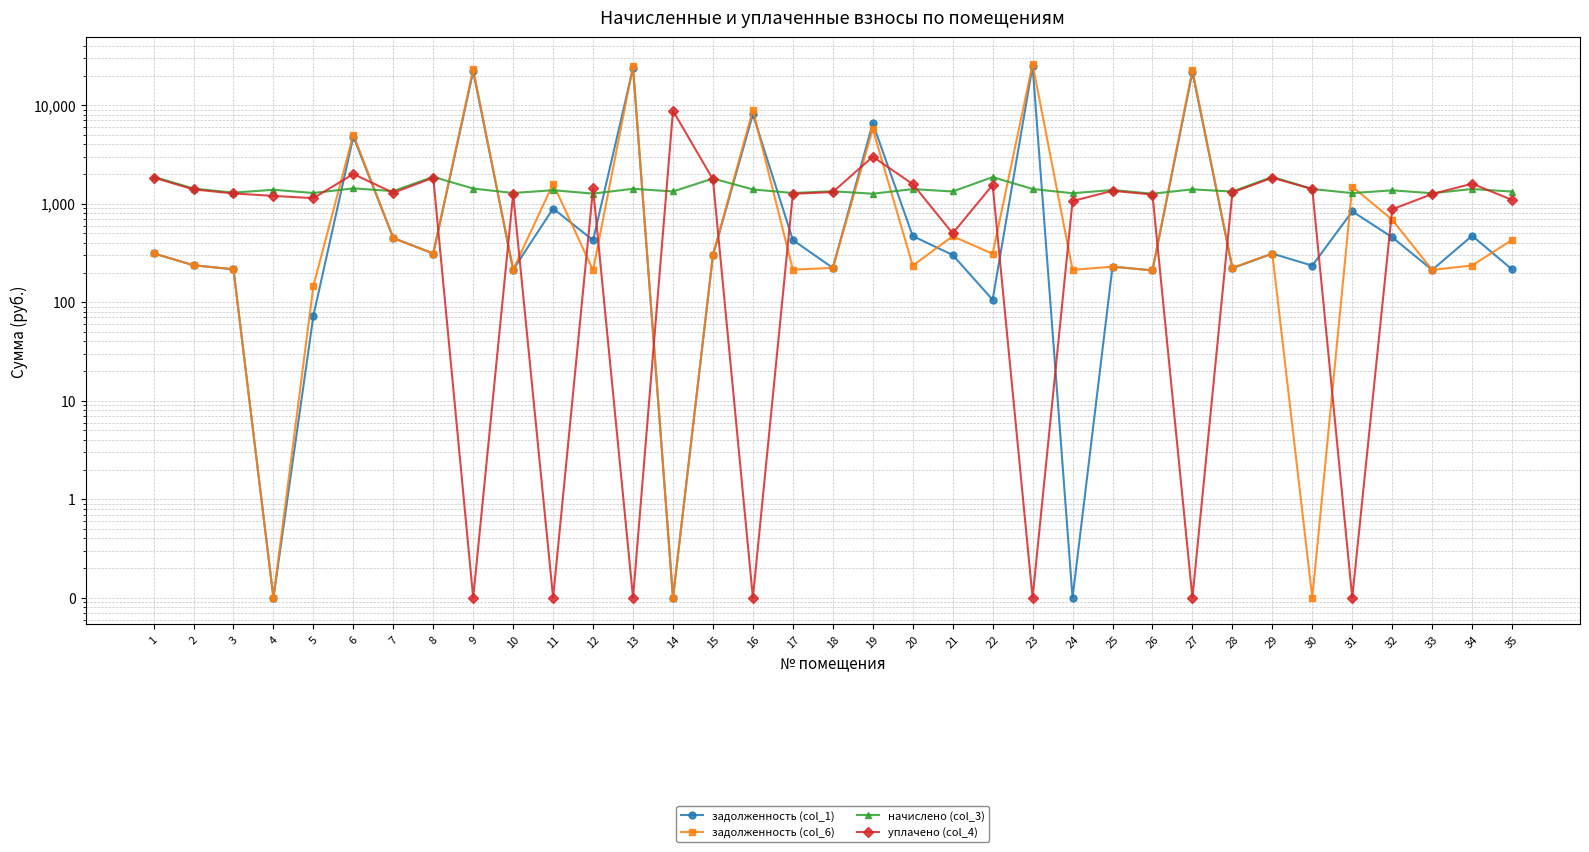

What is the maximum value shown in the chart?

26174.4